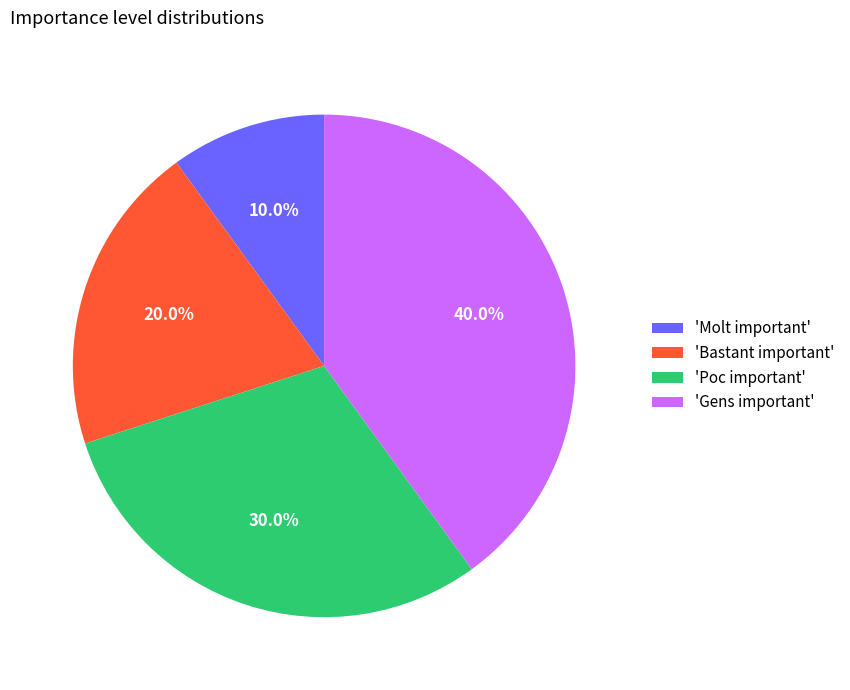

Count the number of slices in the pie.

4